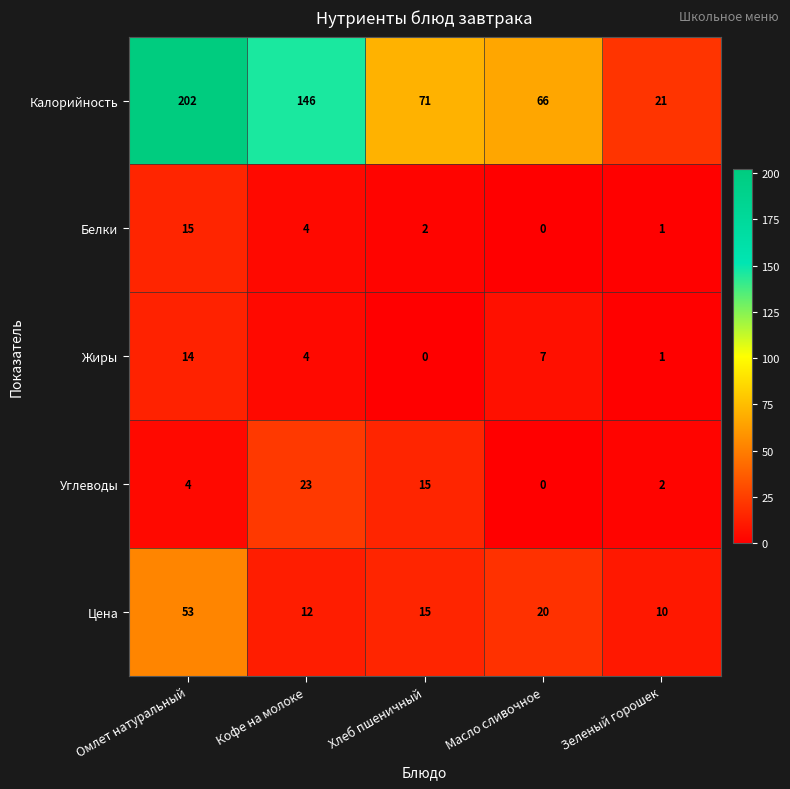

Is the value of Калорийность at Хлеб пшеничный greater than the value of Белки at Зеленый горошек?

Yes